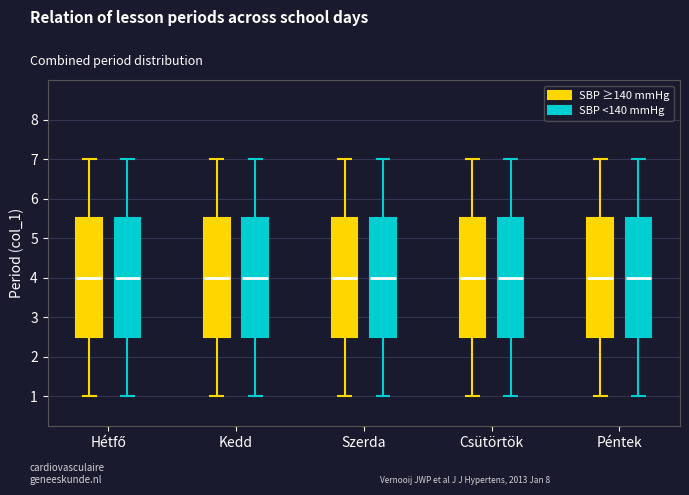

Reading left to right, read every box against the y-axis: the position of its median line, the range the box covers, and the ends of its whiskers. The values are not printed on the chart, so give them approximately, as read against the axis.

Hétfő (SBP ≥140 mmHg): median 4.0, box 2.5 to 5.5, whiskers 1.0 to 7.0
Hétfő (SBP <140 mmHg): median 4.0, box 2.5 to 5.5, whiskers 1.0 to 7.0
Kedd (SBP ≥140 mmHg): median 4.0, box 2.5 to 5.5, whiskers 1.0 to 7.0
Kedd (SBP <140 mmHg): median 4.0, box 2.5 to 5.5, whiskers 1.0 to 7.0
Szerda (SBP ≥140 mmHg): median 4.0, box 2.5 to 5.5, whiskers 1.0 to 7.0
Szerda (SBP <140 mmHg): median 4.0, box 2.5 to 5.5, whiskers 1.0 to 7.0
Csütörtök (SBP ≥140 mmHg): median 4.0, box 2.5 to 5.5, whiskers 1.0 to 7.0
Csütörtök (SBP <140 mmHg): median 4.0, box 2.5 to 5.5, whiskers 1.0 to 7.0
Péntek (SBP ≥140 mmHg): median 4.0, box 2.5 to 5.5, whiskers 1.0 to 7.0
Péntek (SBP <140 mmHg): median 4.0, box 2.5 to 5.5, whiskers 1.0 to 7.0